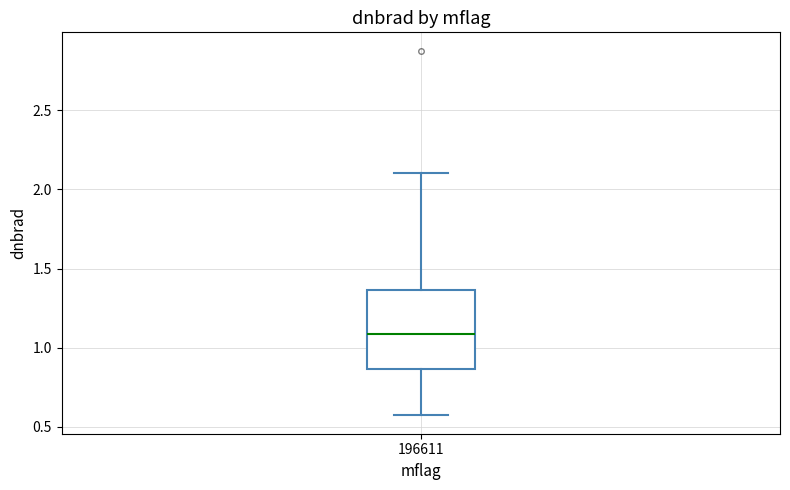

Transcribe this box plot: give where the median line is, the range the box spans, and where the two whiskers end, as read against the y-axis. The values are not printed on the chart, so give them approximately, as read against the axis.

median 1.10, box 0.85 to 1.35, whiskers 0.55 to 2.10